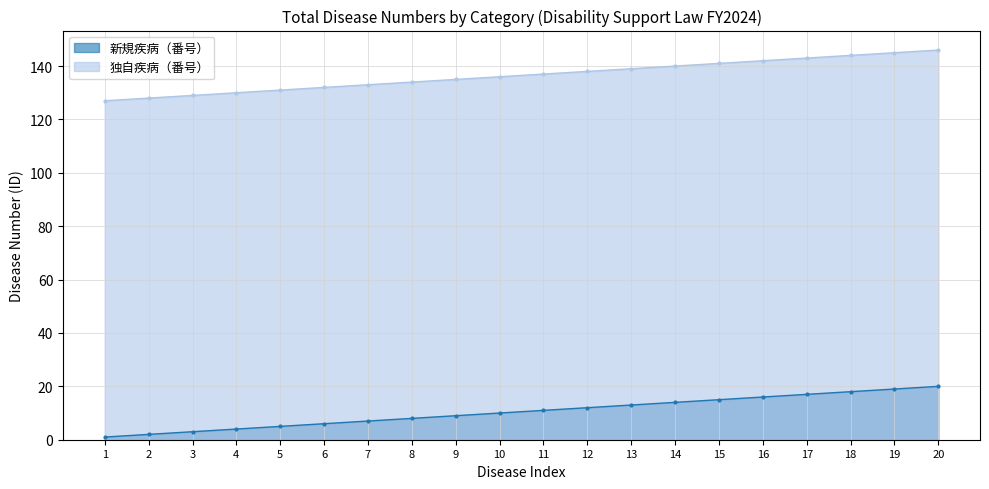

Where is 新規疾病（番号） nearest to the value 10?

10